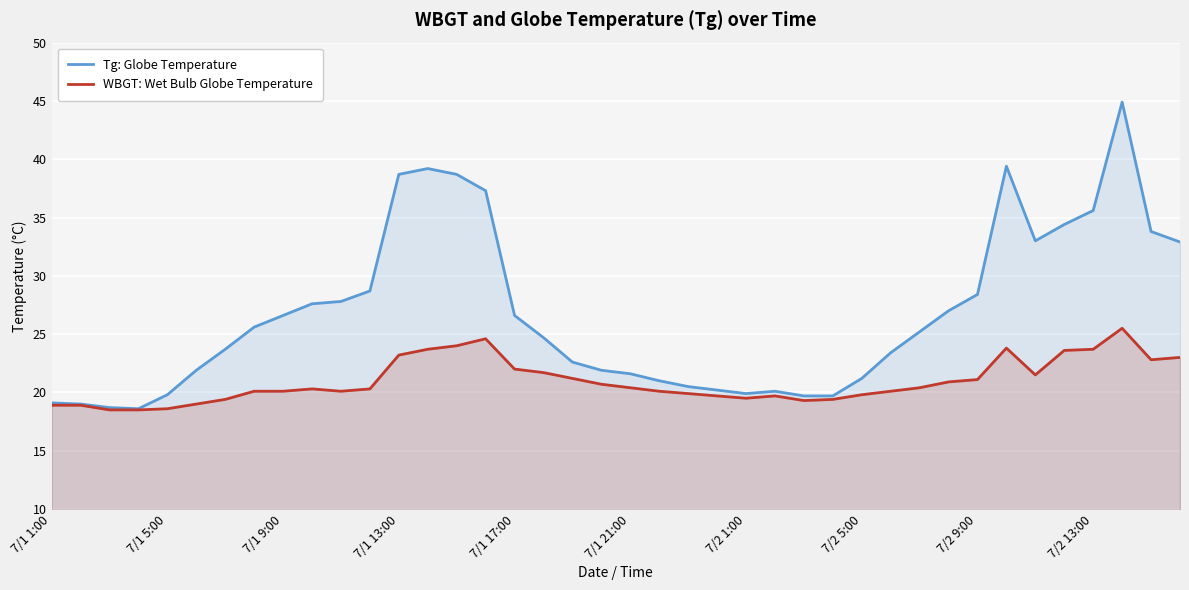

The WBGT: Wet Bulb Globe Temperature series shows 32.6 at 7/1 17:00. True or false?

False